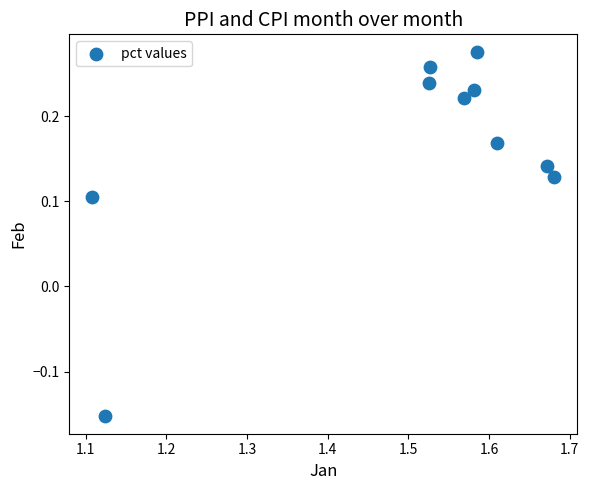

What is the range of X values (max minus min)?

0.6